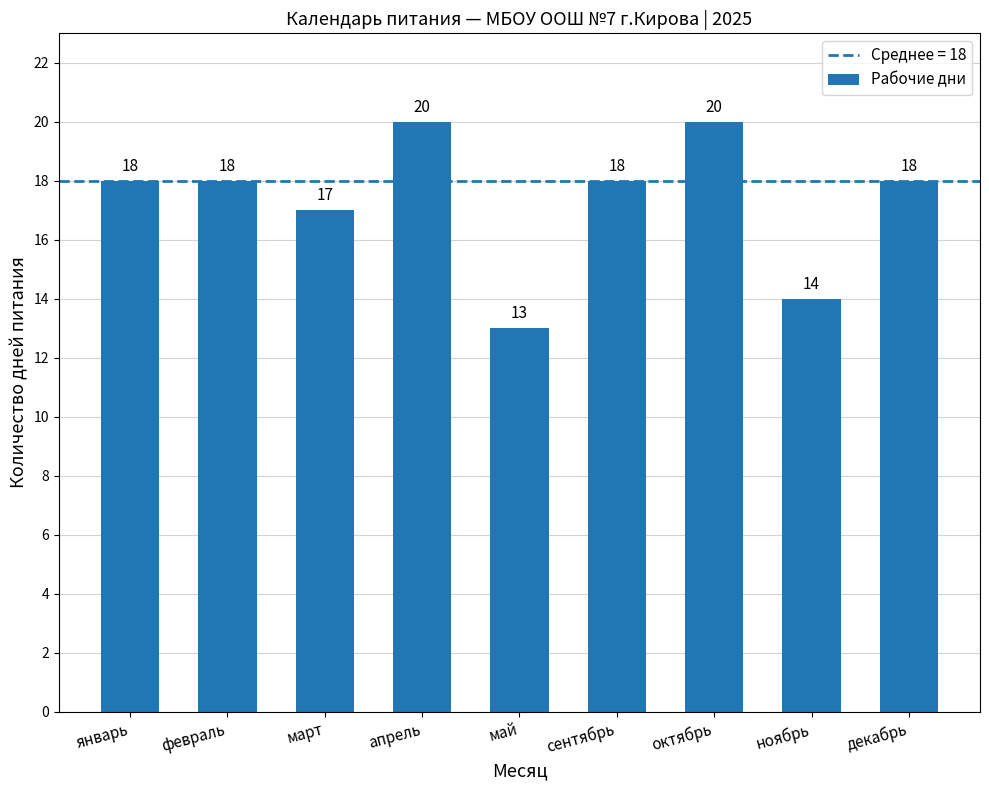

What is the label of the 5th bar from the right?

май